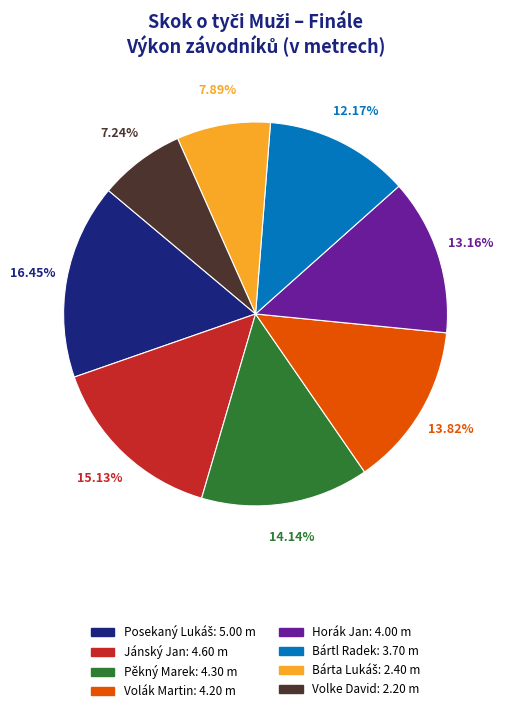

Which has a higher value, Jánský Jan: 4.60 m or Horák Jan: 4.00 m?

Jánský Jan: 4.60 m